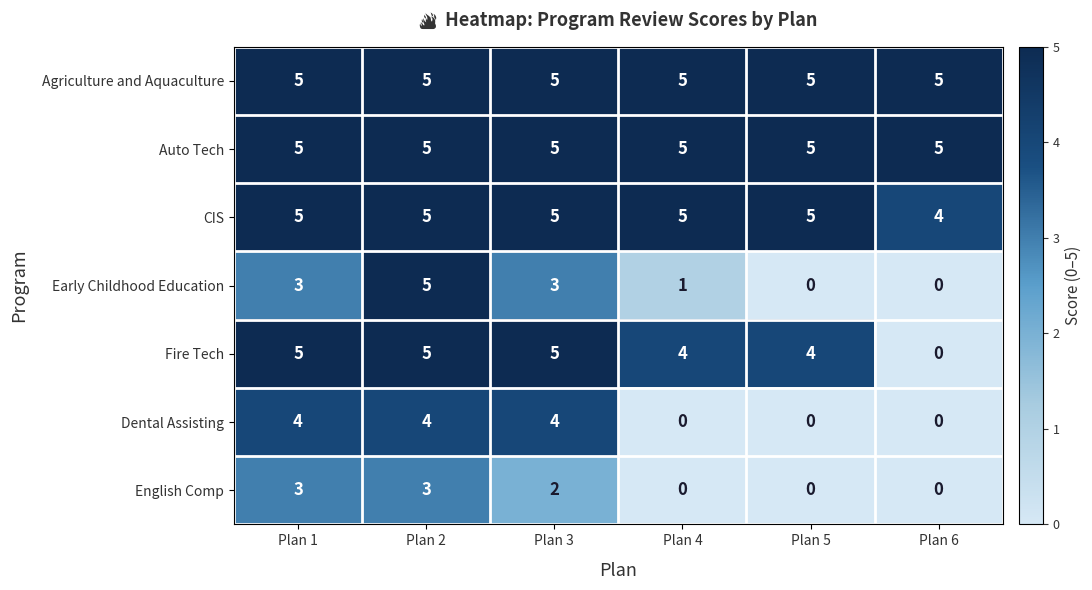

At which category is the sum across all series the highest?

Plan 2